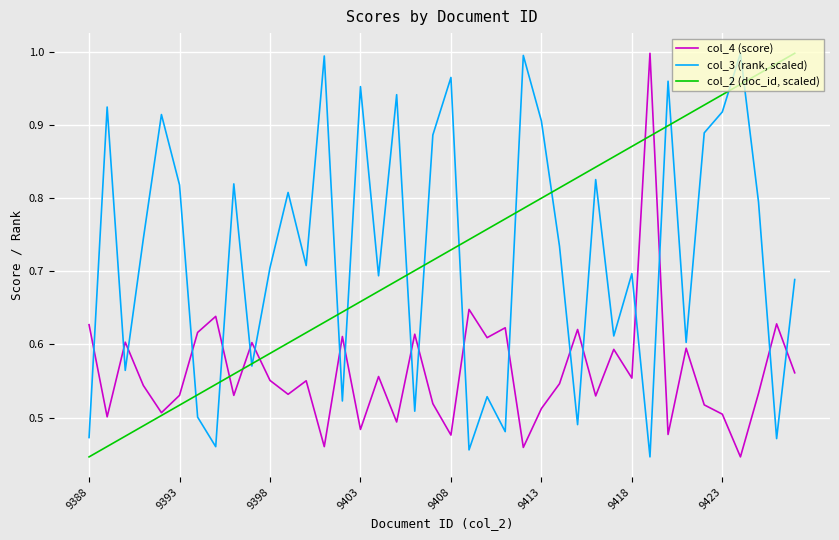

True or false: col_3 (rank, scaled) has a value of 0.7 at 9398.

True